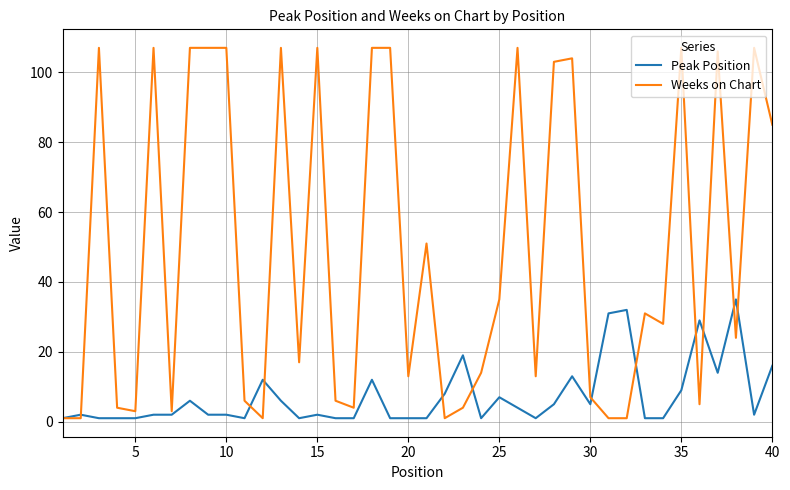

What is the maximum value shown in the chart?

107